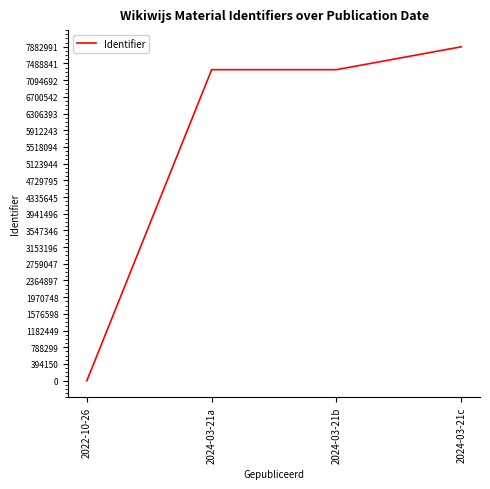

What is the sum of all values?

22569219